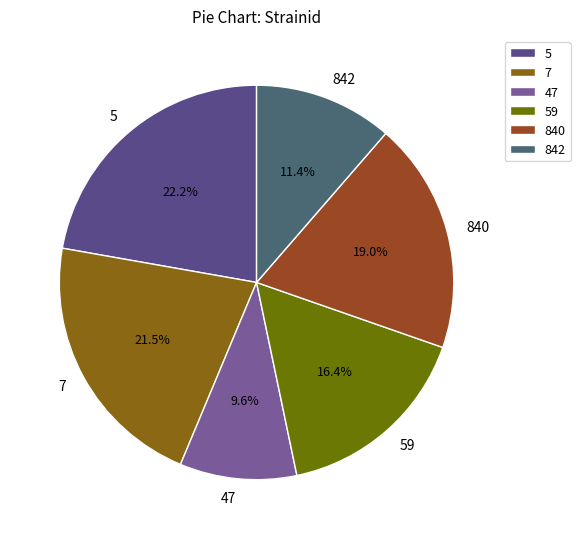

Count the number of slices in the pie.

6